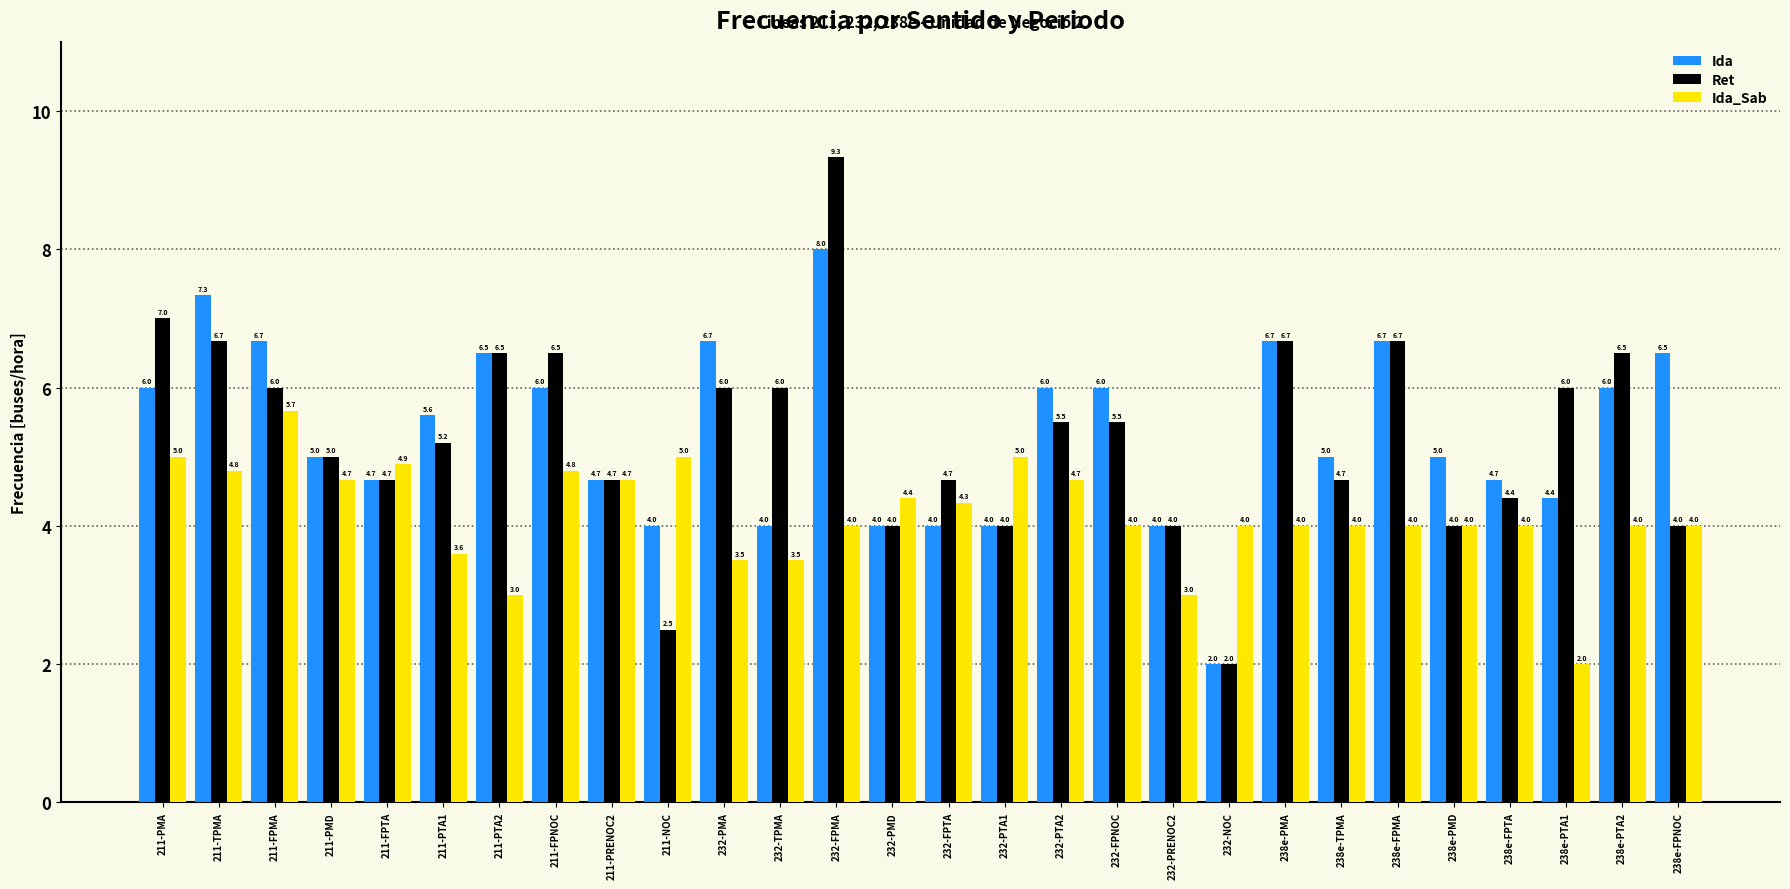

List the series in order of their peak value, highest first.

Ret, Ida, Ida_Sab